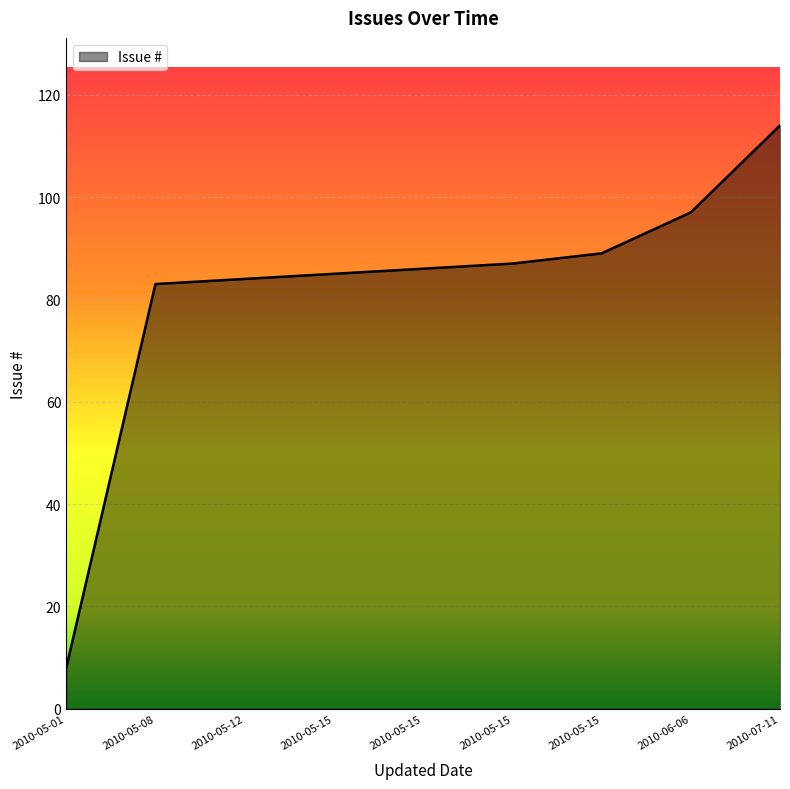

How many values are below 86?

4